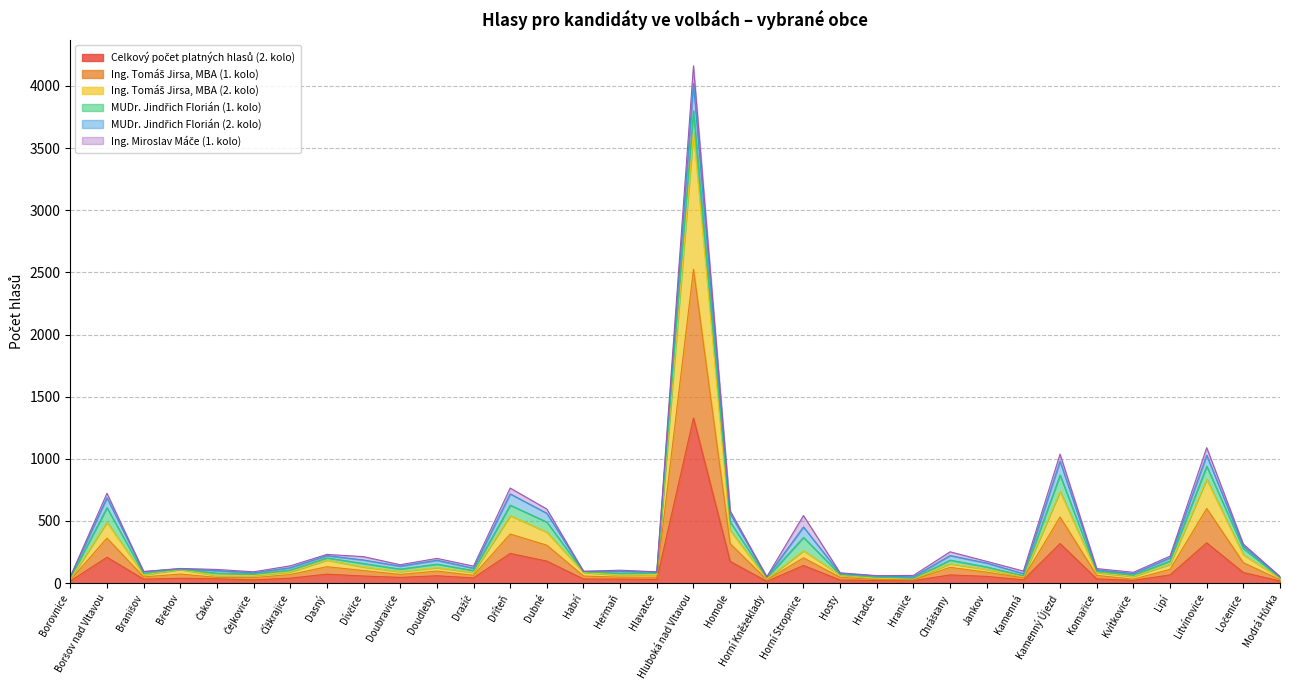

What is the total value across all series at Hluboká nad Vltavou?

4162